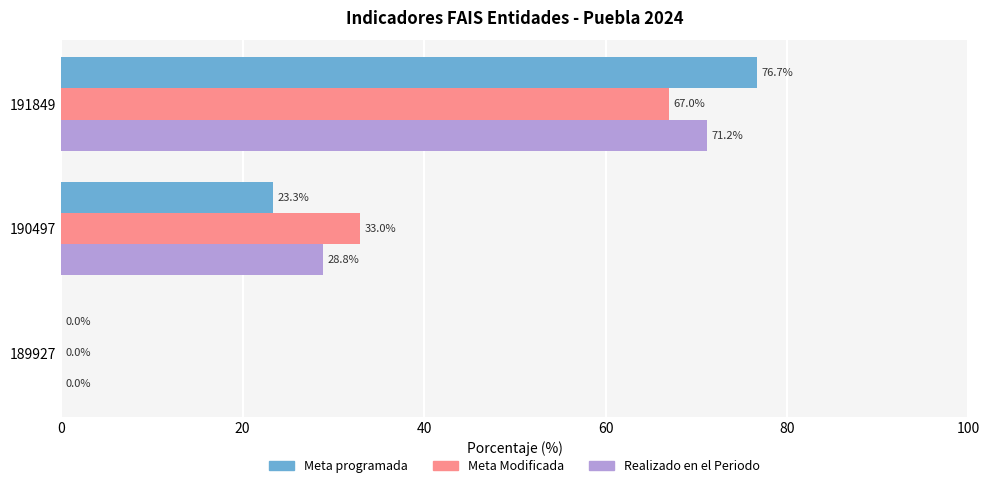

What is the average value of the Realizado en el Periodo series?

33.3